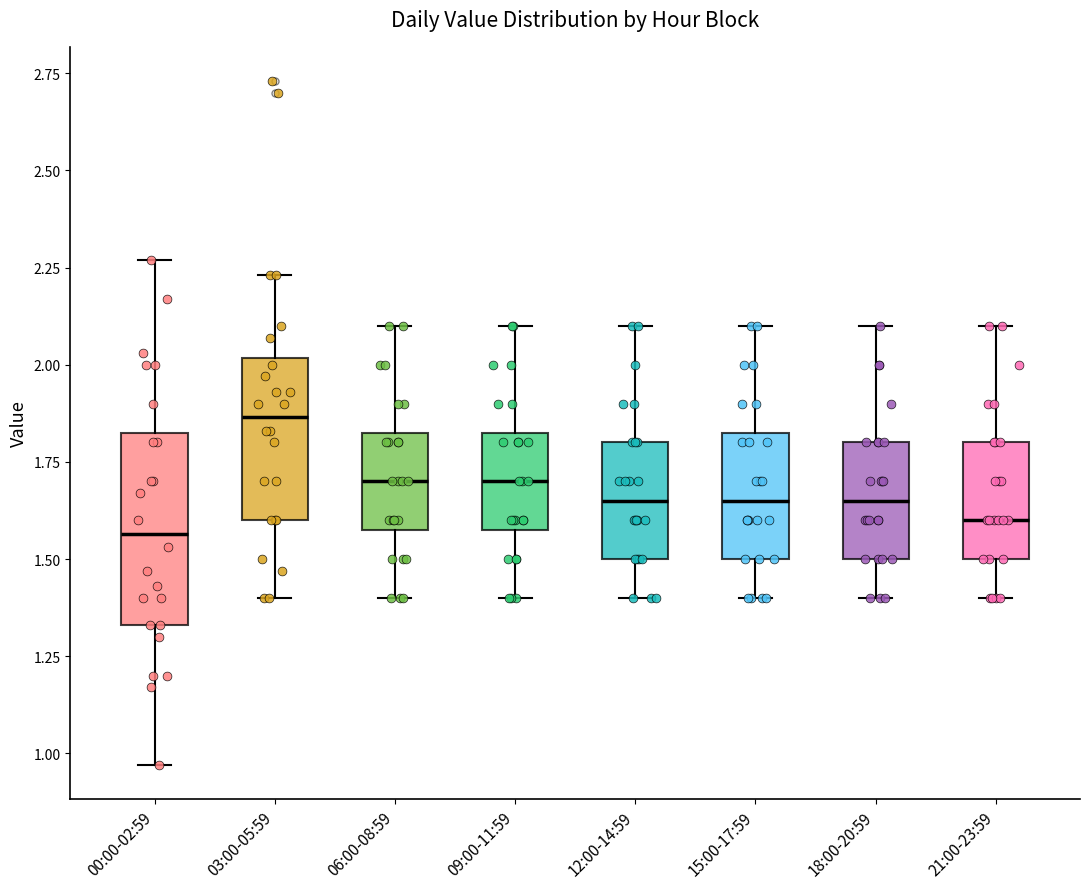

Where does the upper whisker of the box for 18:00-20:59 end on the y-axis? The values are not printed on the chart, so give them approximately, as read against the axis.

2.10